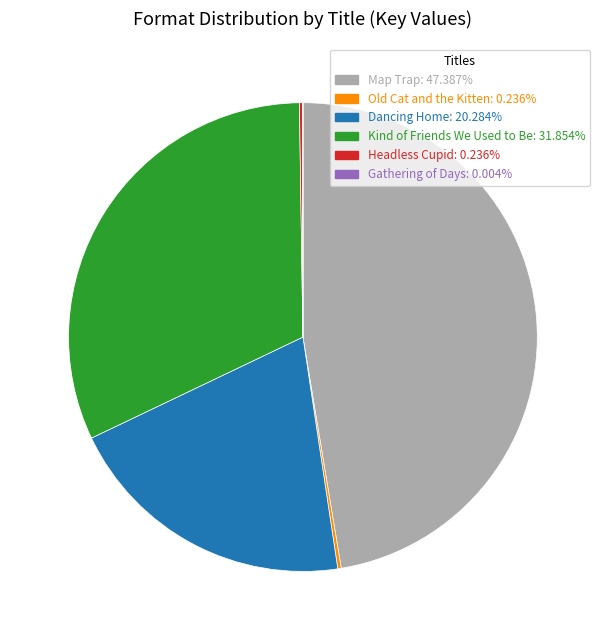

Combined, do Dancing Home and Map Trap account for over 50%?

Yes